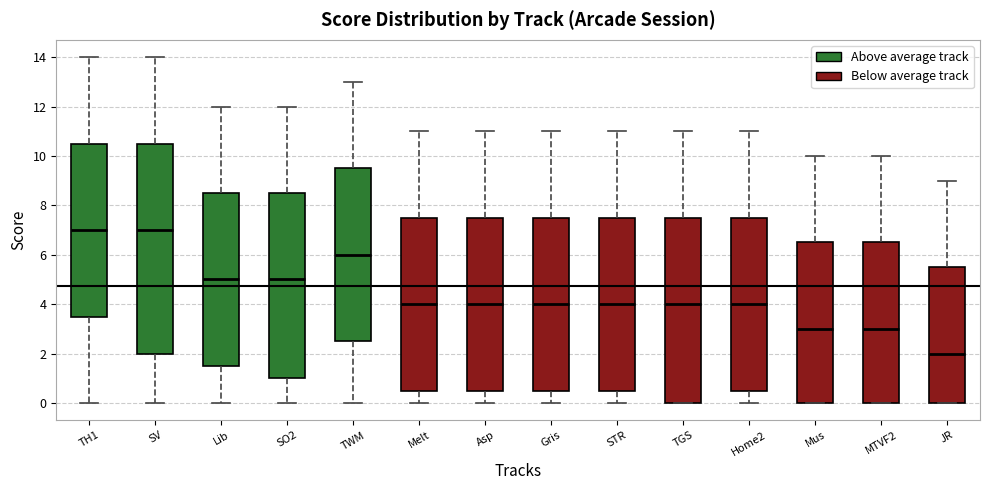

Which box's median line is the lowest?

JR